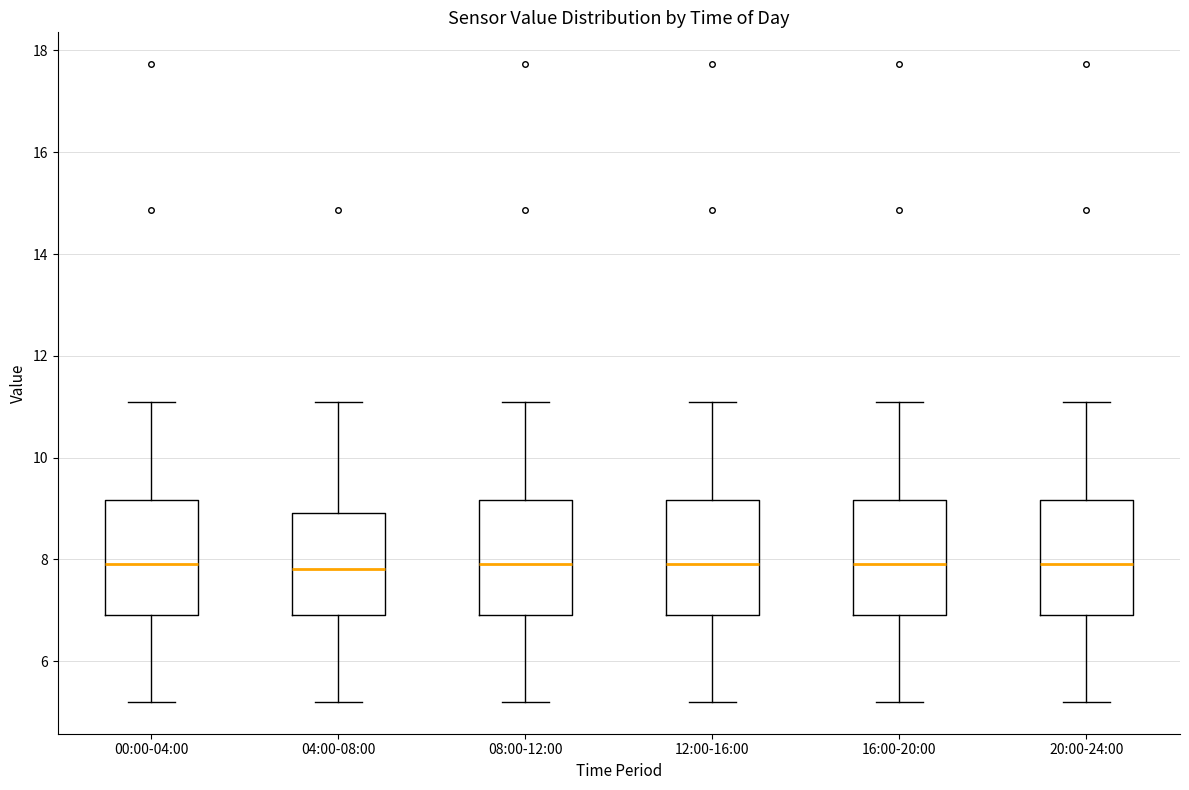

Reading left to right, transcribe this box plot: for each box, give where its median line is, the range the box spans, and where its two whiskers end, as read against the y-axis. The values are not printed on the chart, so give them approximately, as read against the axis.

00:00-04:00: median 8.0, box 7.0 to 9.2, whiskers 5.2 to 11.2
04:00-08:00: median 7.8, box 7.0 to 9.0, whiskers 5.2 to 11.2
08:00-12:00: median 8.0, box 7.0 to 9.2, whiskers 5.2 to 11.2
12:00-16:00: median 8.0, box 7.0 to 9.2, whiskers 5.2 to 11.2
16:00-20:00: median 8.0, box 7.0 to 9.2, whiskers 5.2 to 11.2
20:00-24:00: median 8.0, box 7.0 to 9.2, whiskers 5.2 to 11.2